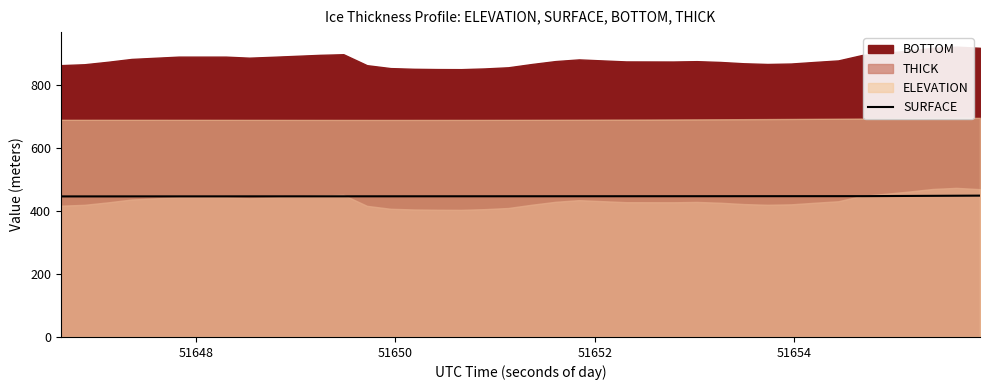

What is the highest value of the SURFACE series?

449.1